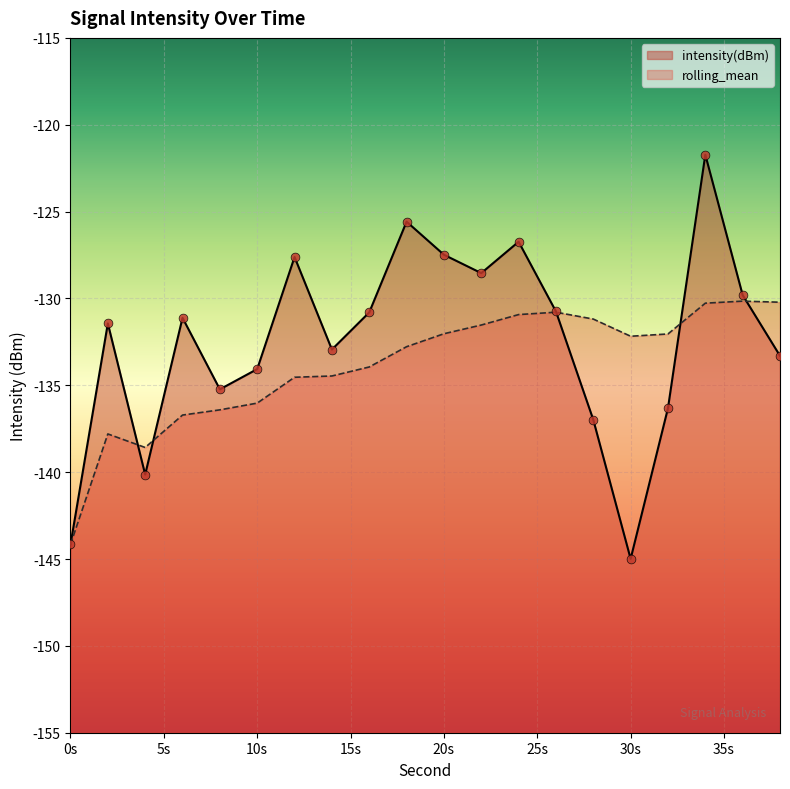

Is the value of rolling_mean at 32 greater than the value of intensity(dBm) at 32?

Yes